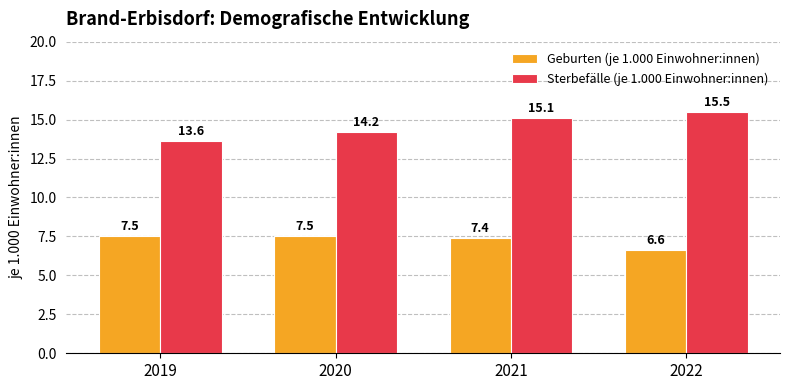

What are all the series names shown in the legend?

Geburten (je 1.000 Einwohner:innen), Sterbefälle (je 1.000 Einwohner:innen)